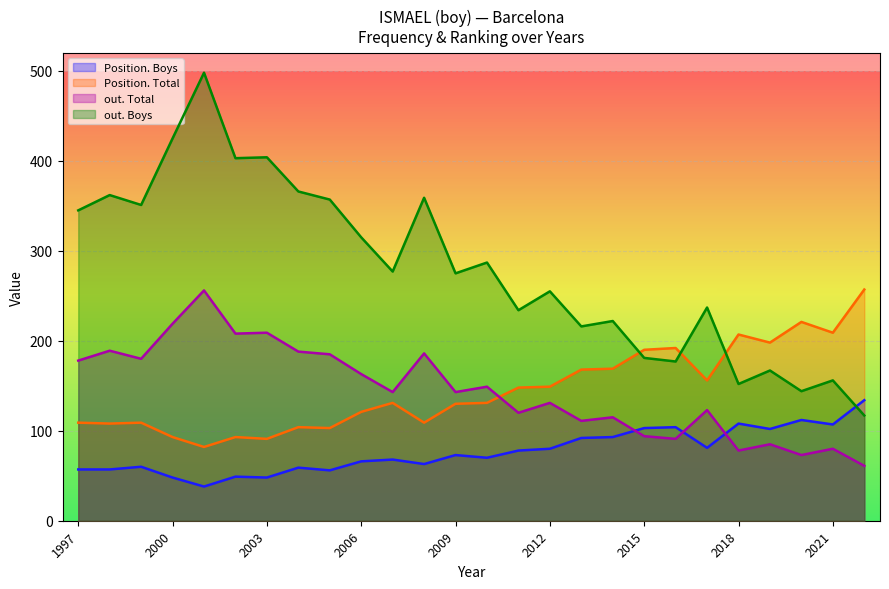

Which has a higher value, 2019 or 2006?

2019